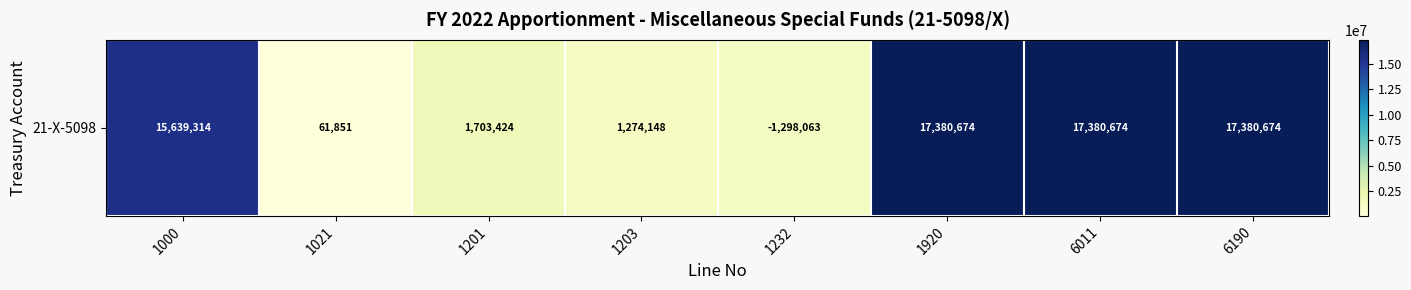

Approximately how many times larger is the value at 1203 compared to 1000?

0.1